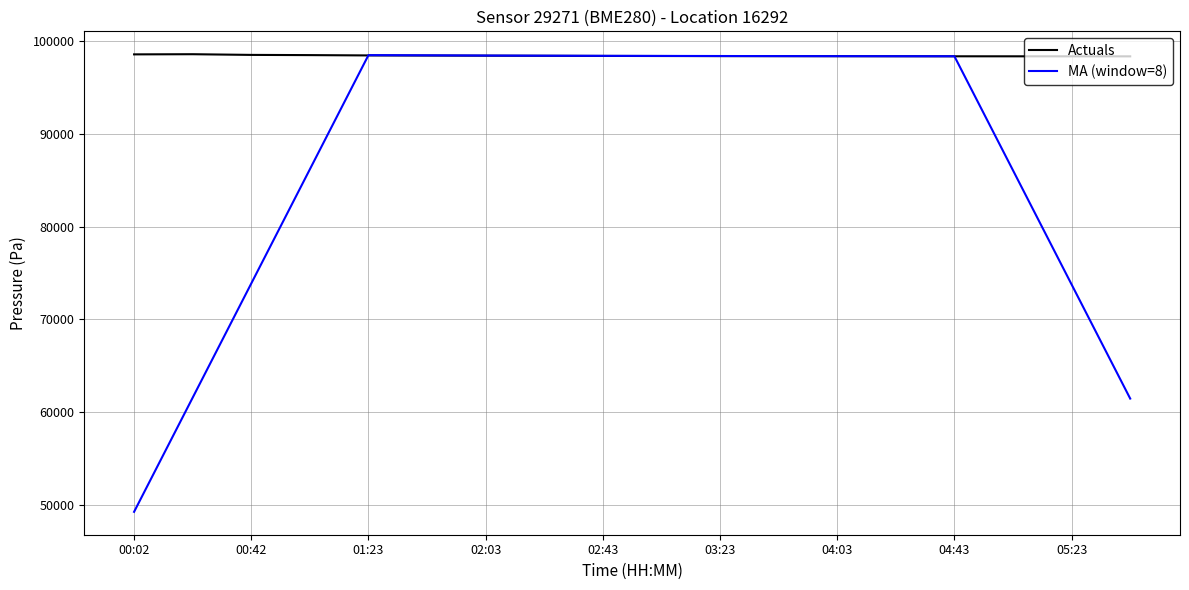

Which series has the largest range (max minus min)?

MA (window=8)